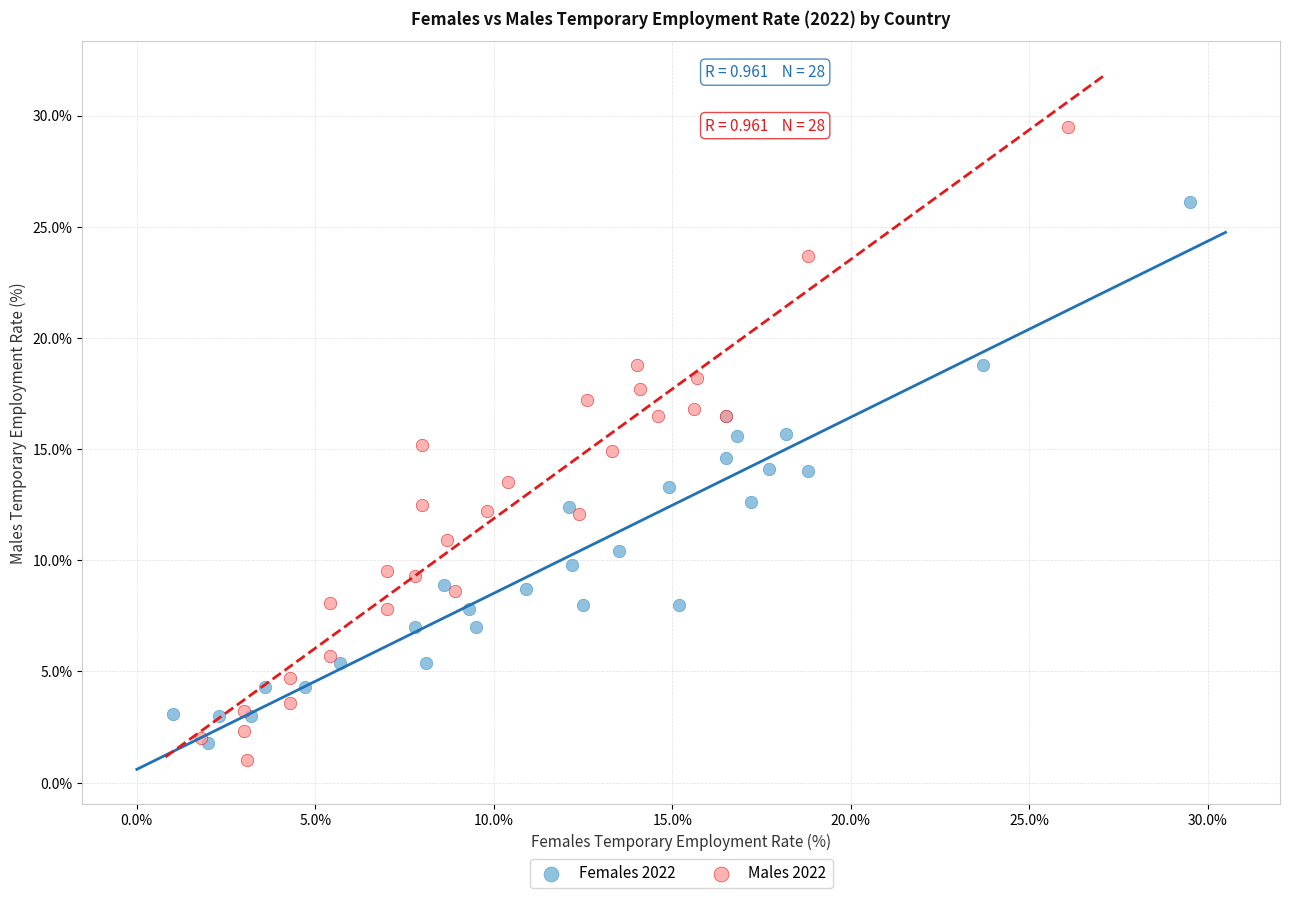

Which series reaches the minimum Y coordinate?

Males 2022